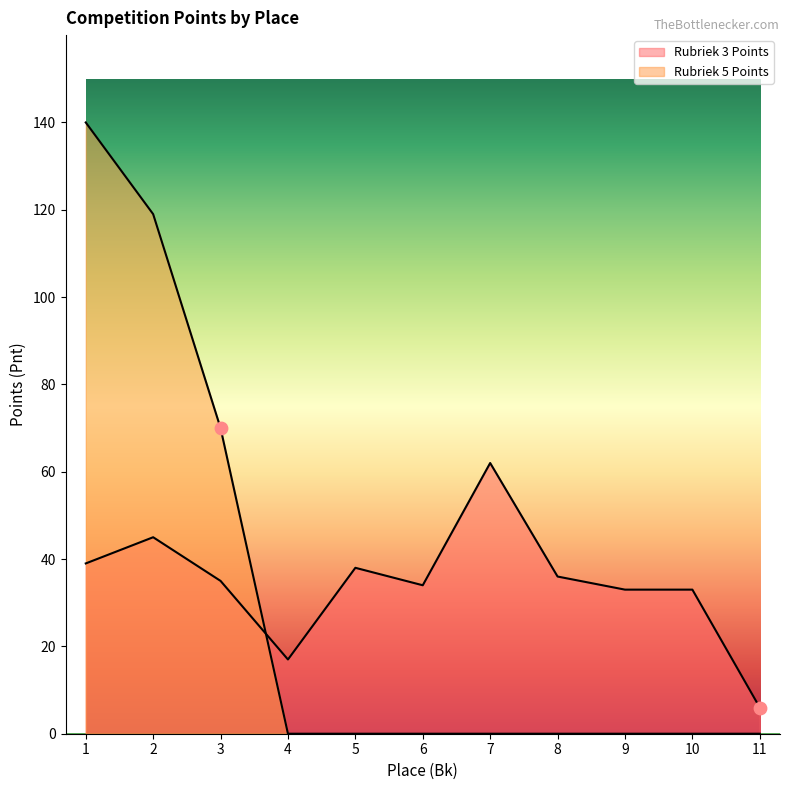

Which series has the largest Y range (max minus min)?

Rubriek 5 Points